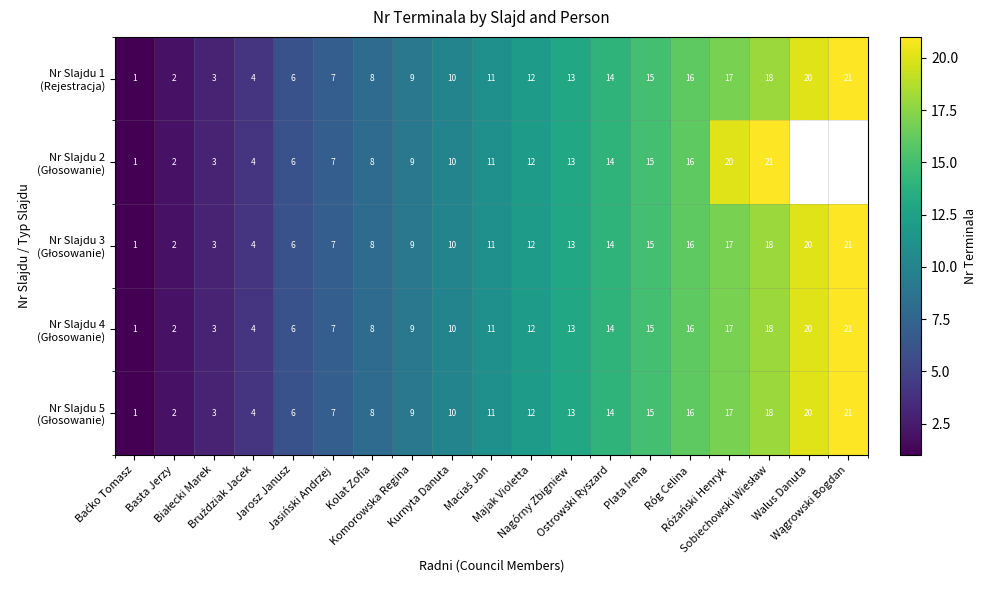

At which label is Nr Slajdu 4 (Głosowanie) closest to 11?

Maciaś Jan